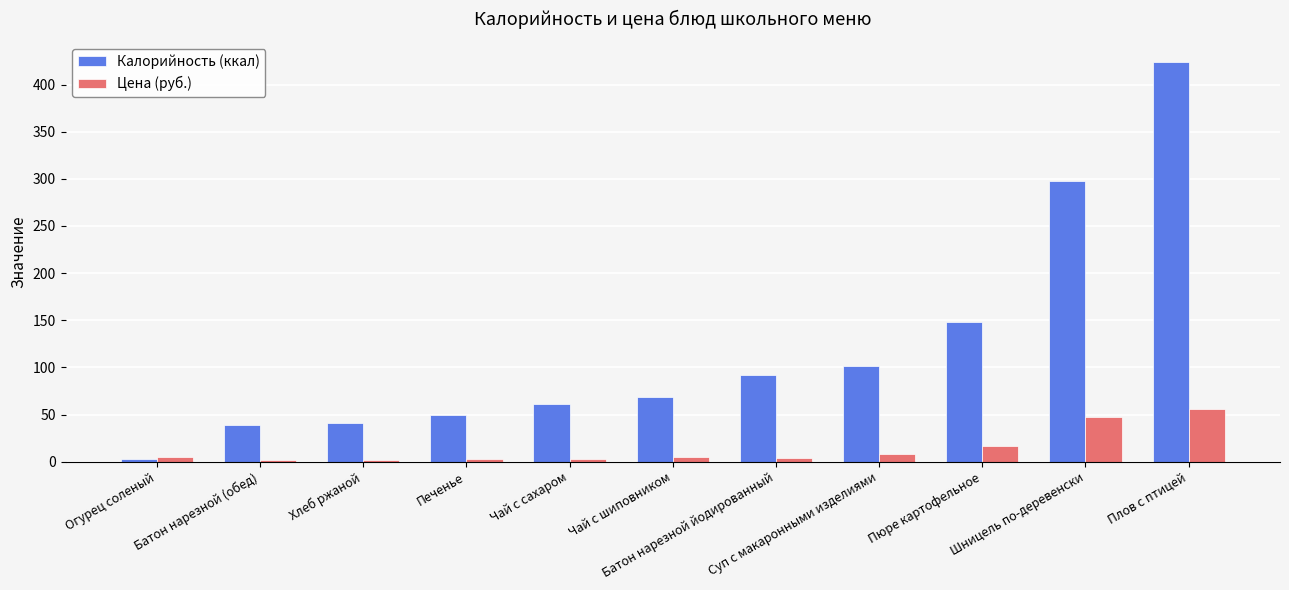

Between Огурец соленый and Батон нарезной йодированный, which series saw the biggest shift?

Калорийность (ккал)